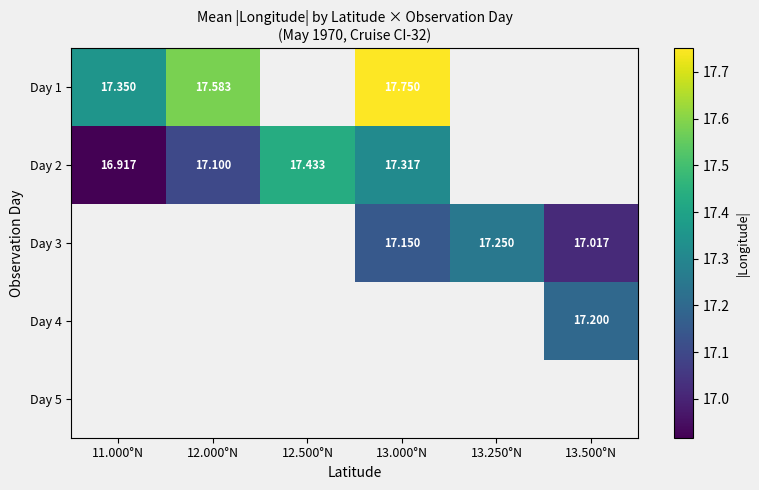

Which series changed the most between 11.000°N and 13.000°N?

Day 1